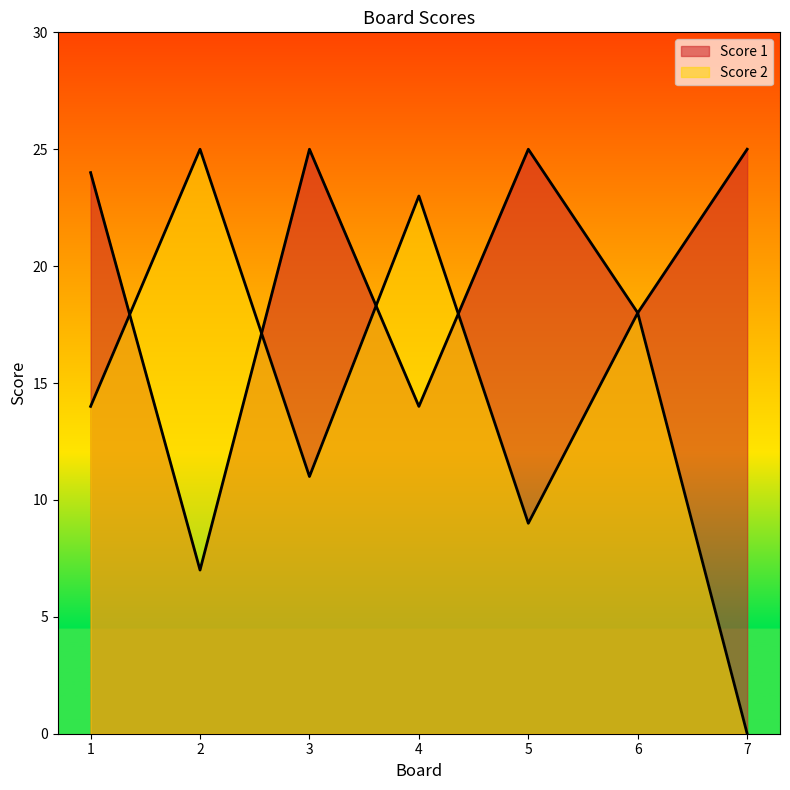

True or false: Score 1 has a value of 7 at 3.

False